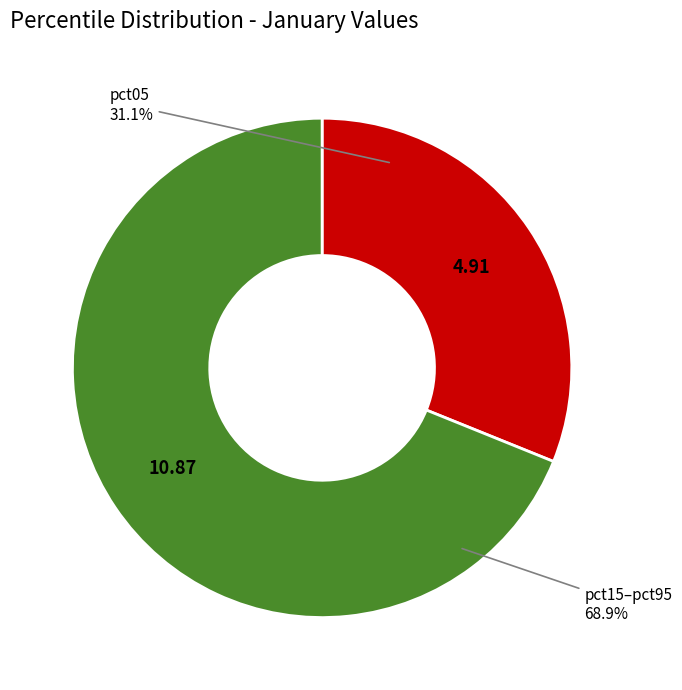

Is there a majority slice in this chart?

Yes